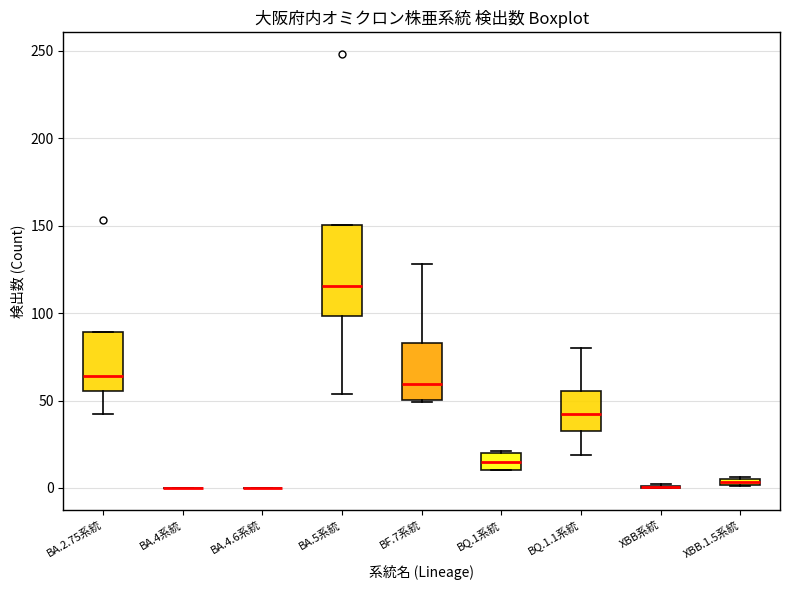

Where is the lower edge of the box for XBB.1.5系統 on the y-axis? The values are not printed on the chart, so give them approximately, as read against the axis.

0